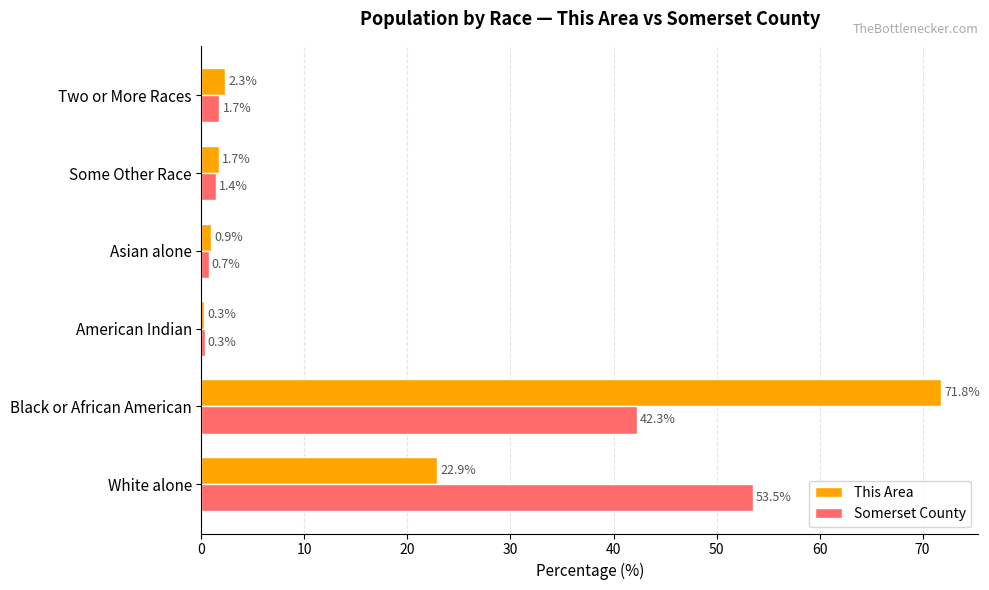

At which category does the chart reach its minimum across all series?

American Indian